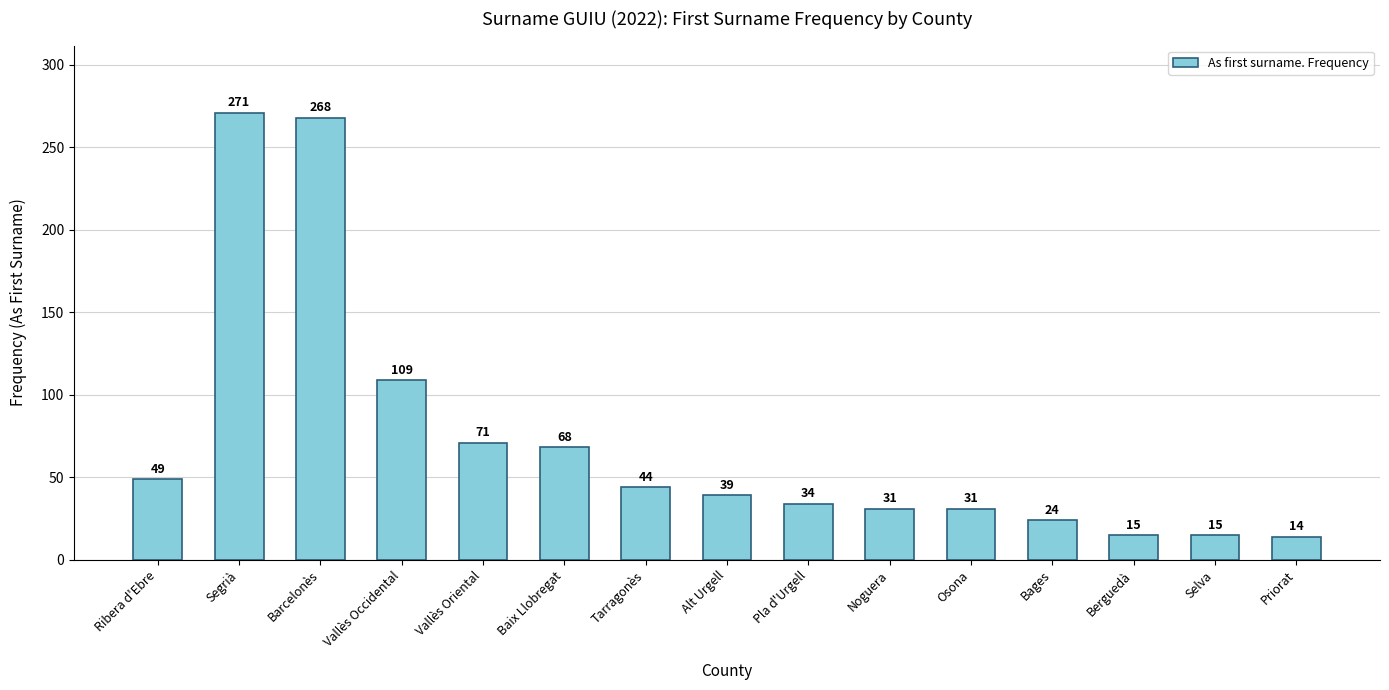

The value at Tarragonès is 44. True or false?

True